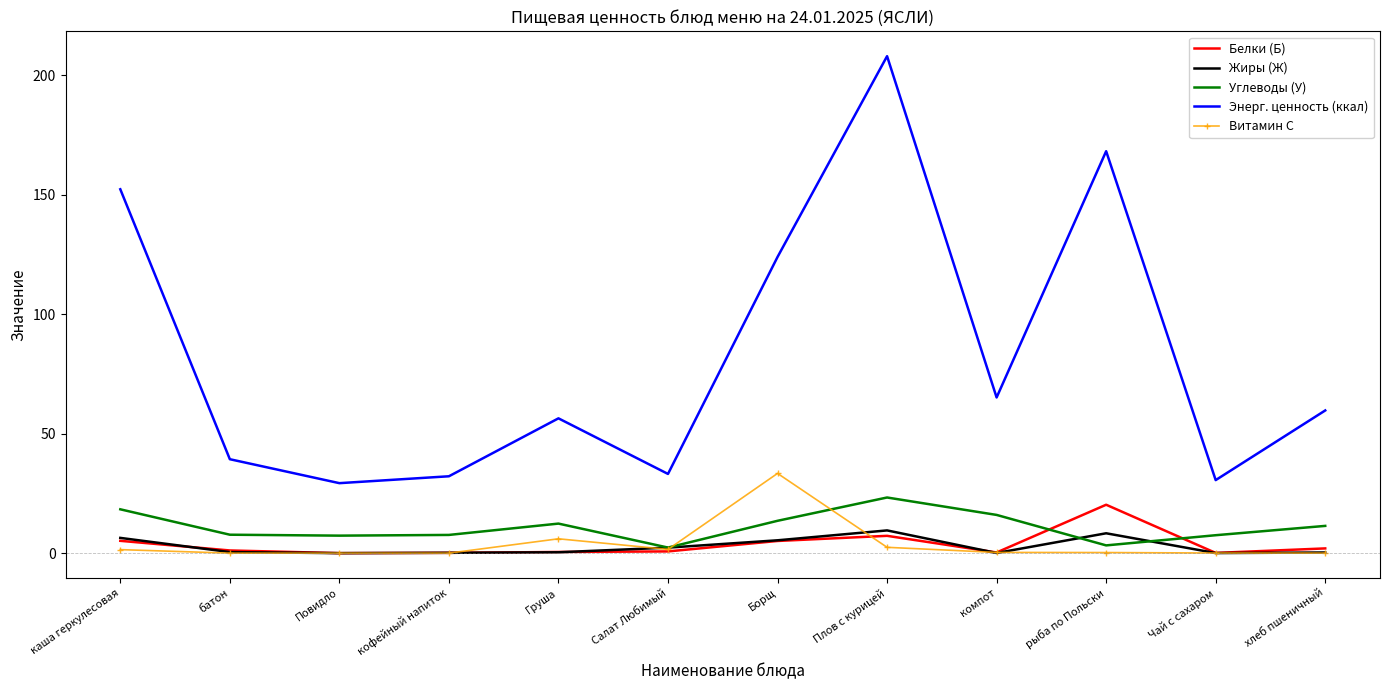

True or false: Энерг. ценность (ккал) and Белки (Б) cross at least once.

False